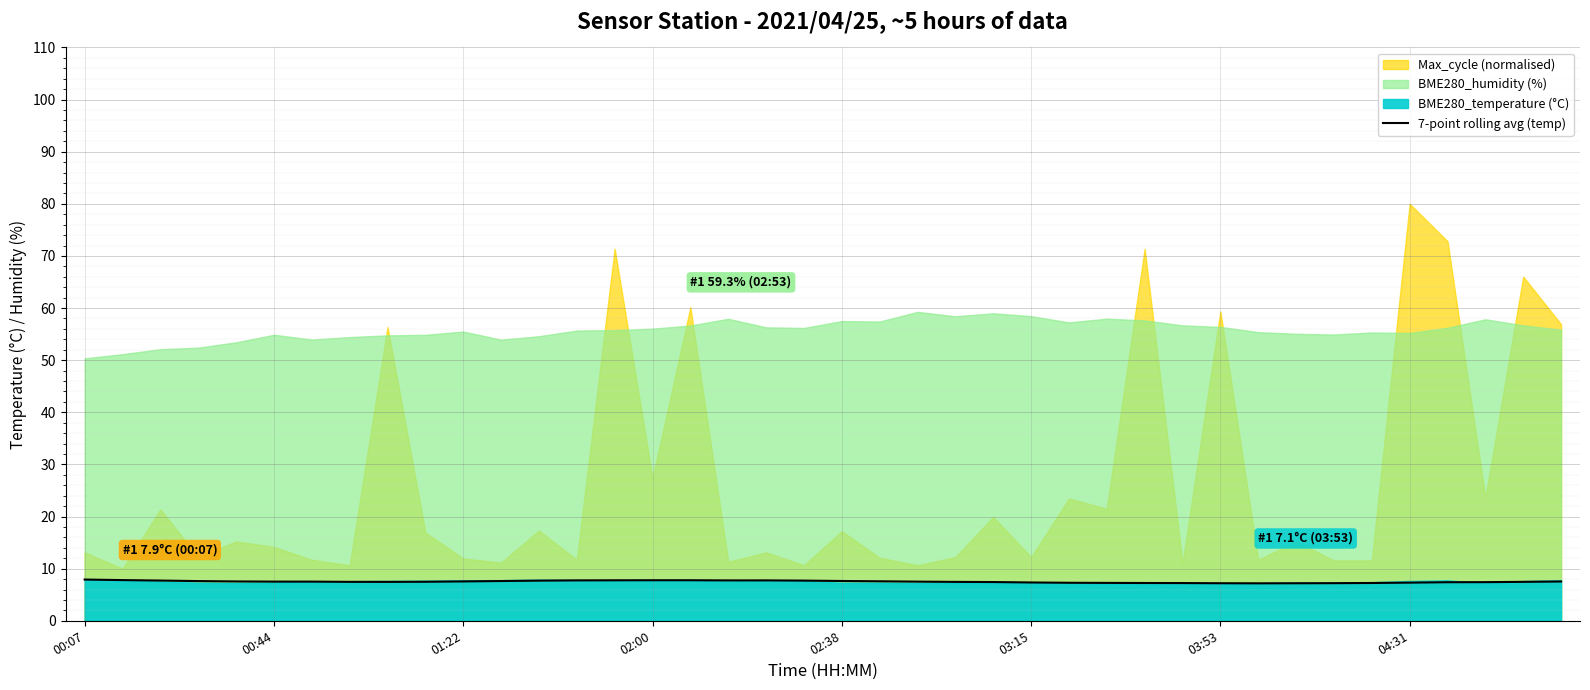

What is the maximum value for 7-point rolling avg (temp)?

7.9